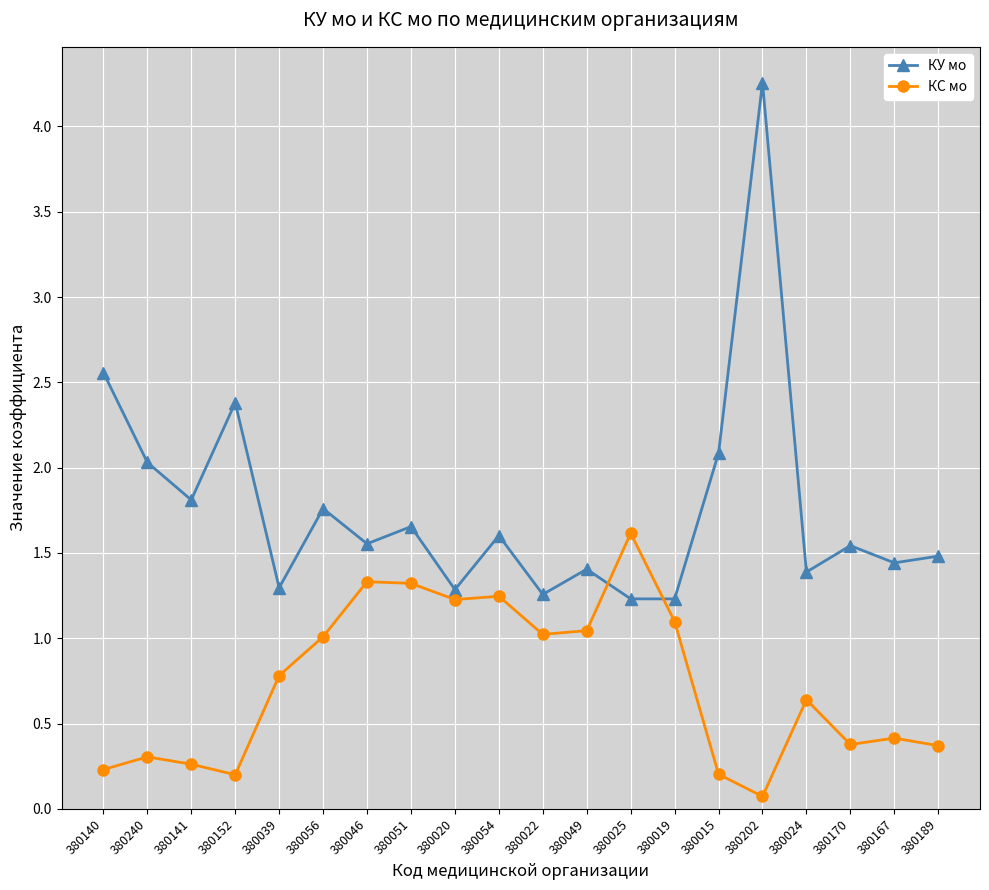

At which category does КУ мо reach its first local peak?

380152